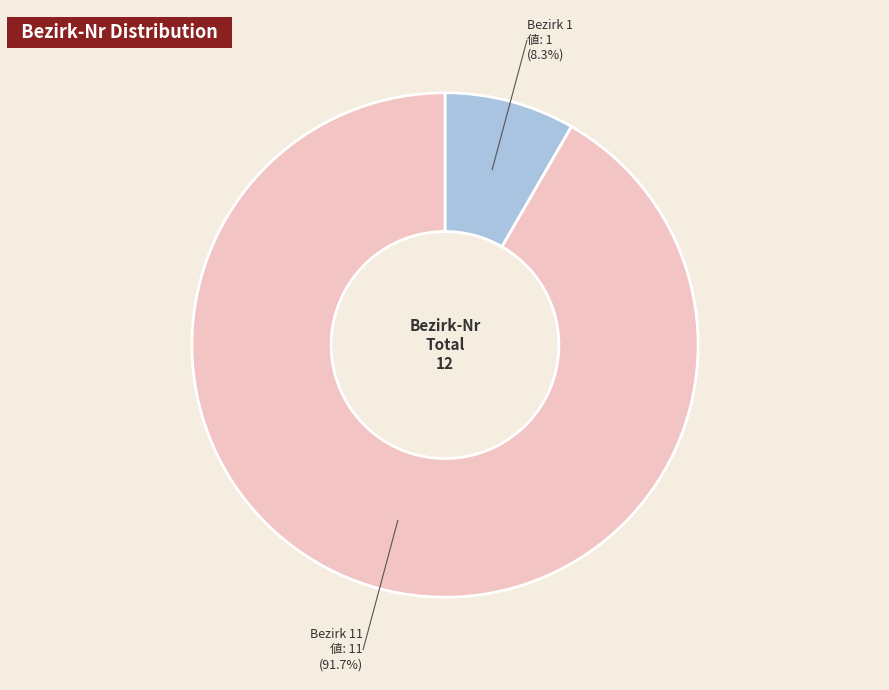

How many segments does this pie chart have?

2